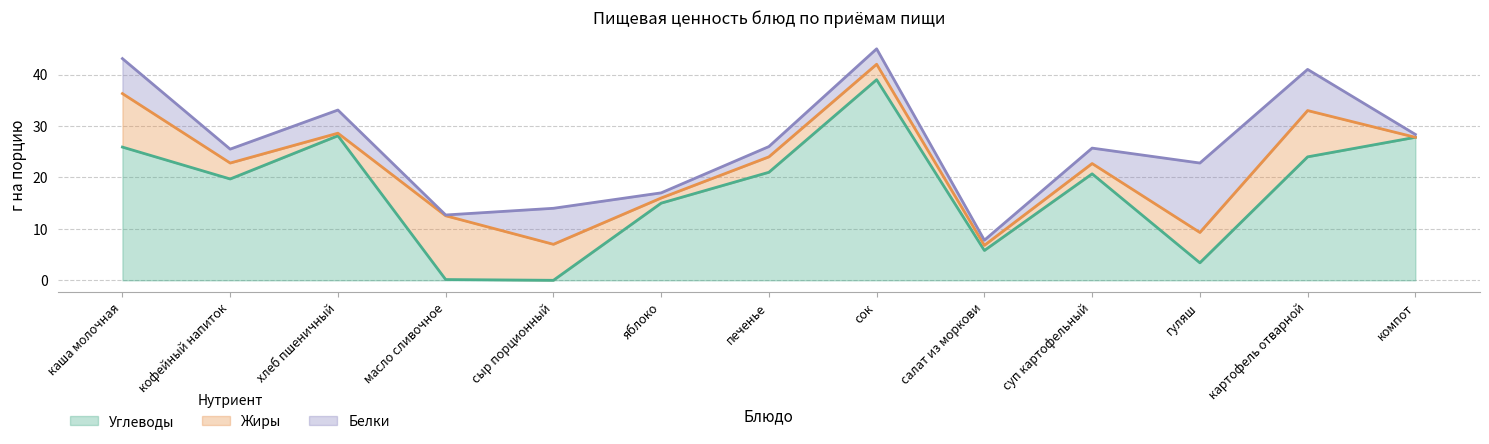

How many values in the Белки series exceed 3?

5